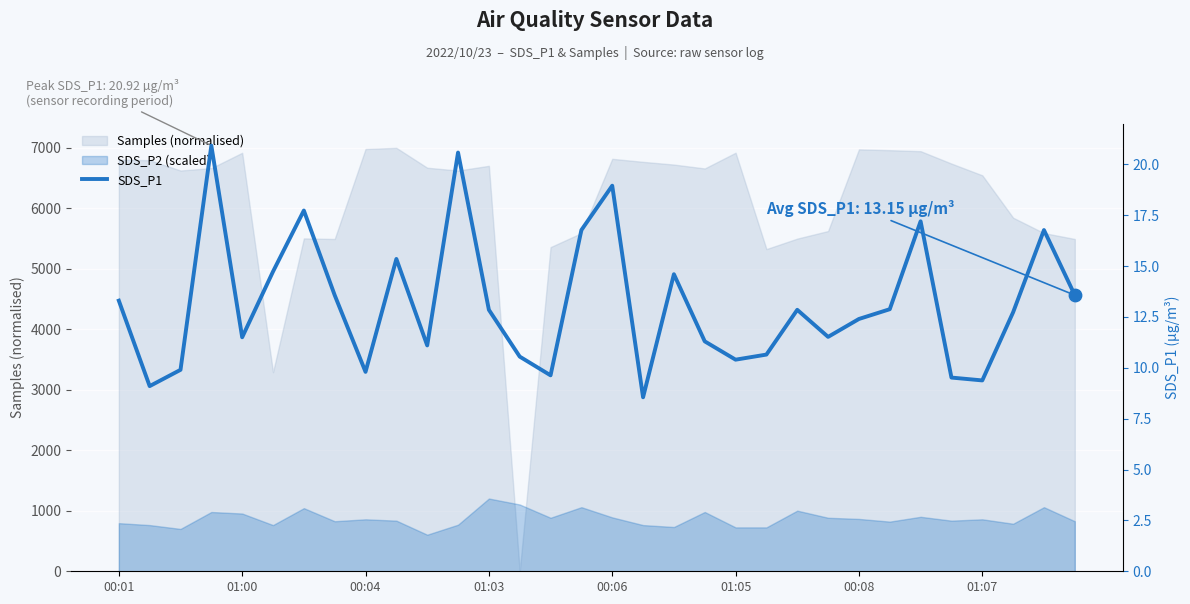

Approximately how many times larger is the value at 01:05 compared to 00:06?

0.5